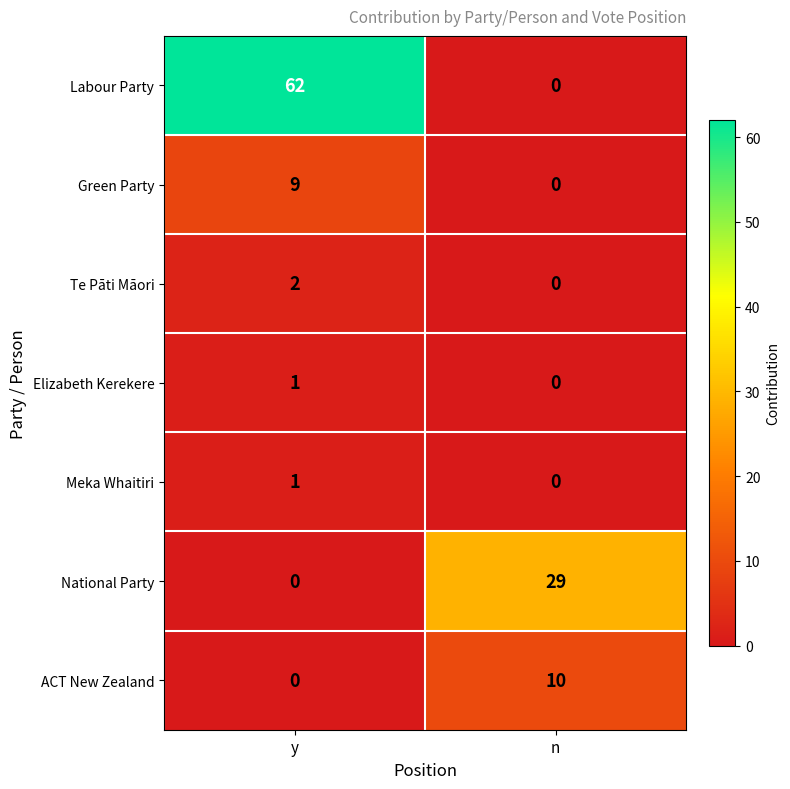

How many data points does each series have?

2